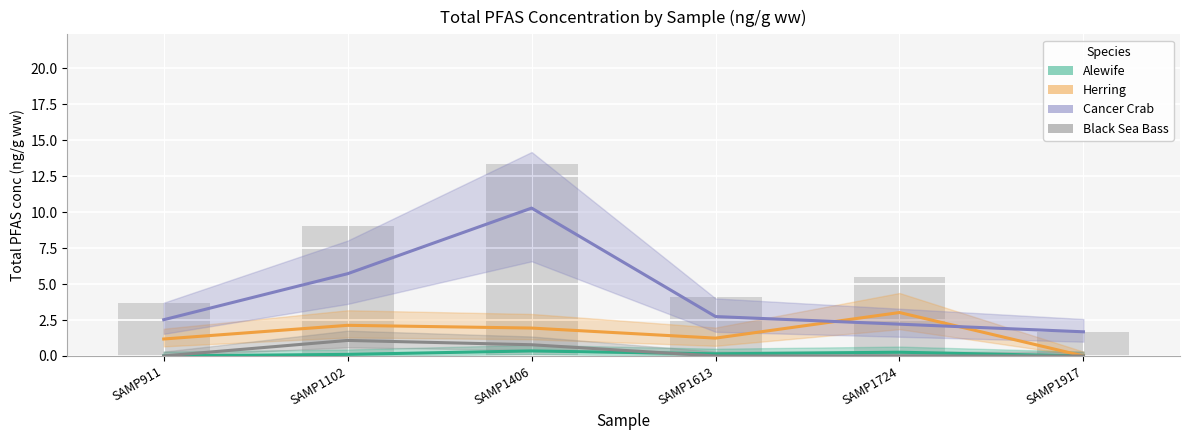

What is the difference between the Black Sea Bass values at SAMP911 and SAMP1406?

0.8